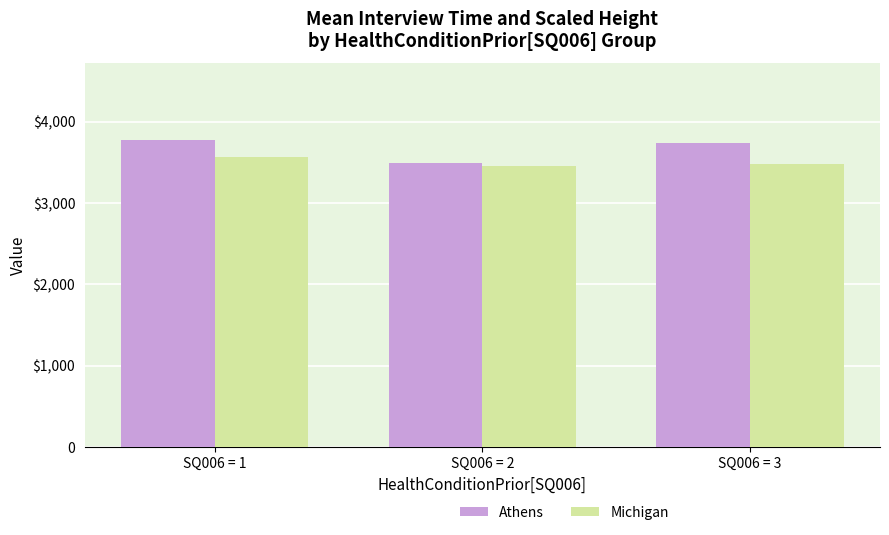

Are the bars horizontal?

No